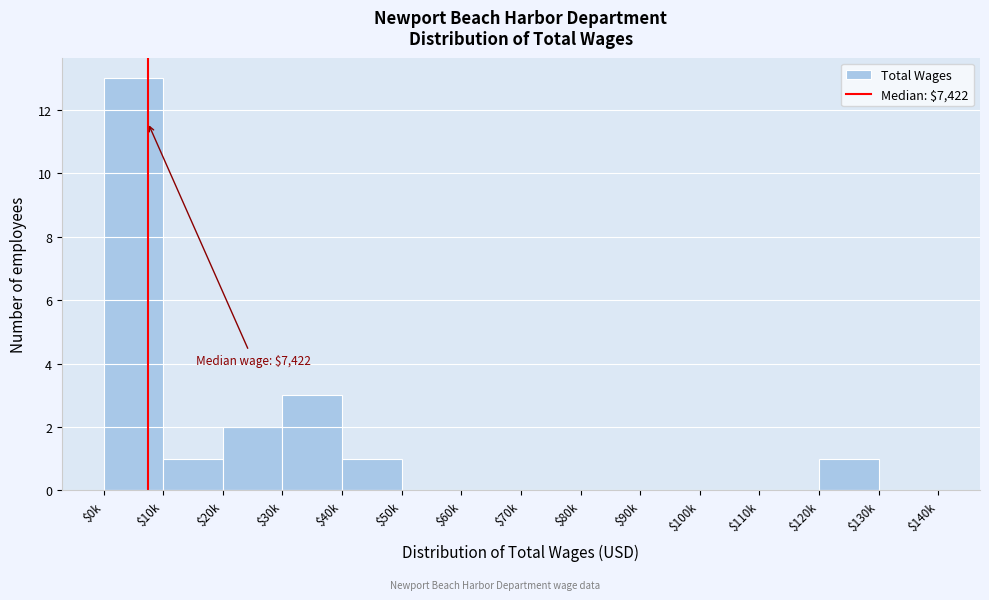

Which label corresponds to the largest value in the chart?

$0k